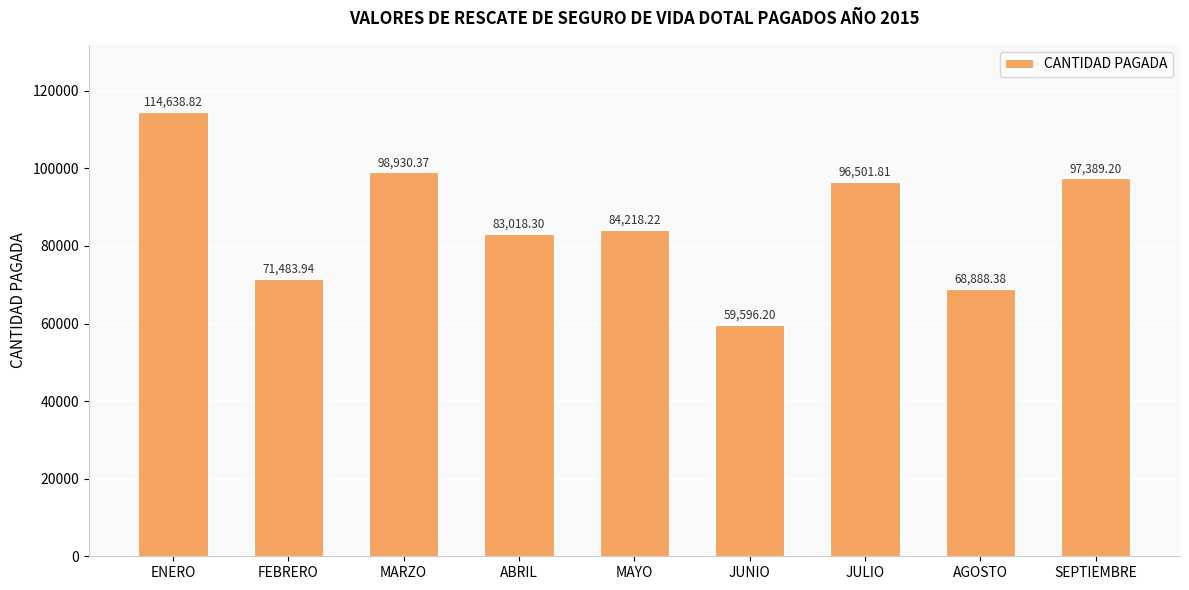

What is the label of the 9th bar from the right?

ENERO